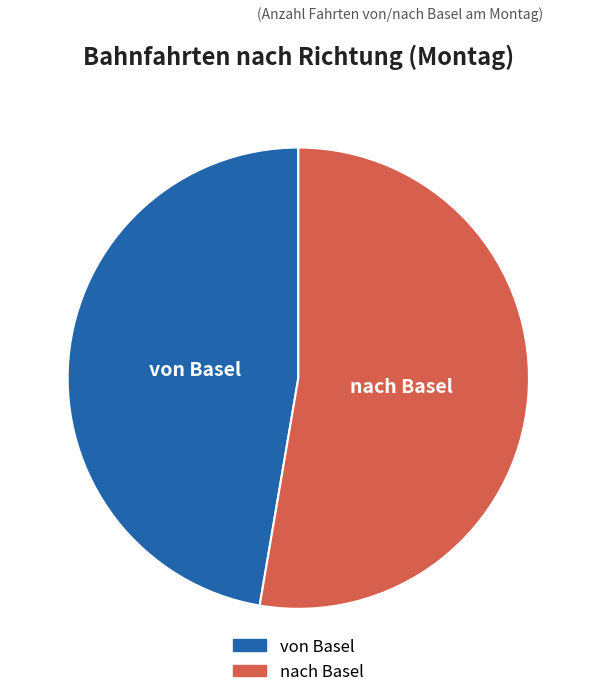

What percentage is the von Basel slice, to the nearest percent?

47%